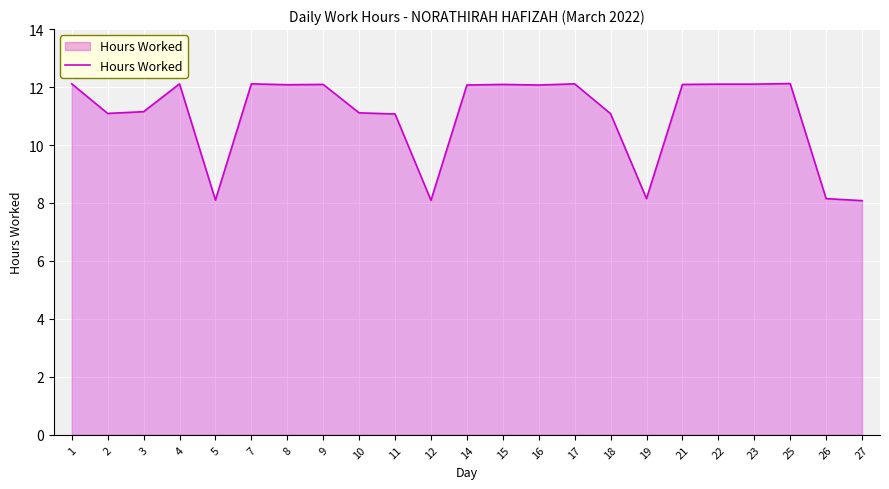

What is the difference between the values at 10 and 23?

1.0